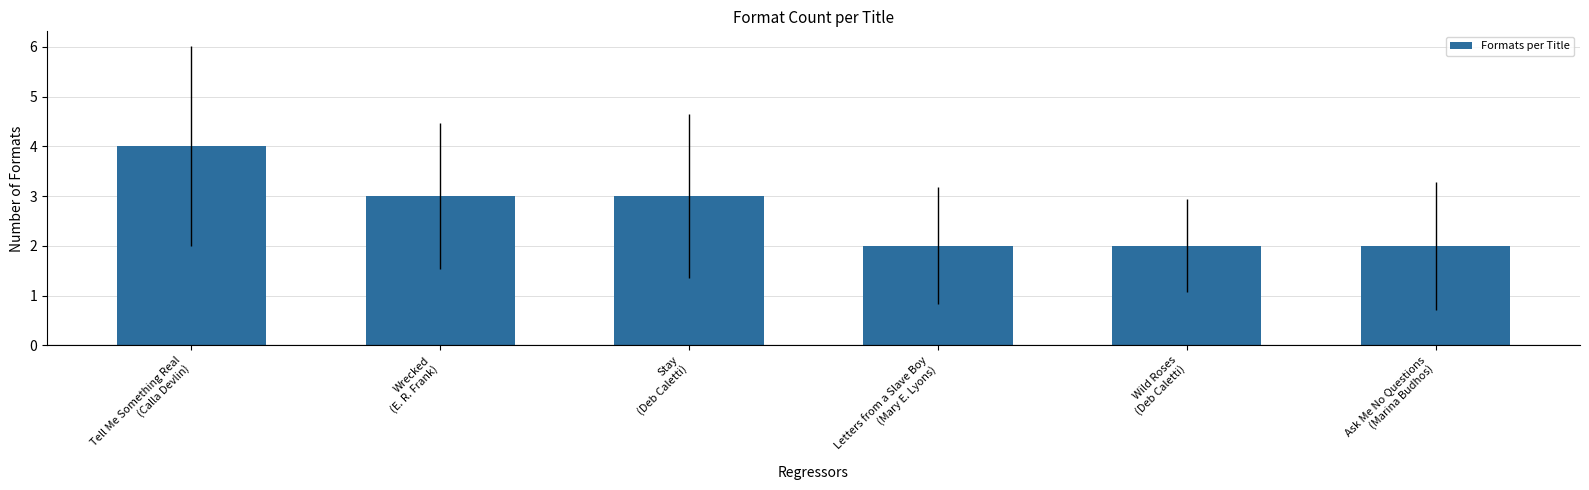

What is the ratio of the value at Ask Me No Questions
(Marina Budhos) to the value at Letters from a Slave Boy
(Mary E. Lyons)?

1.0